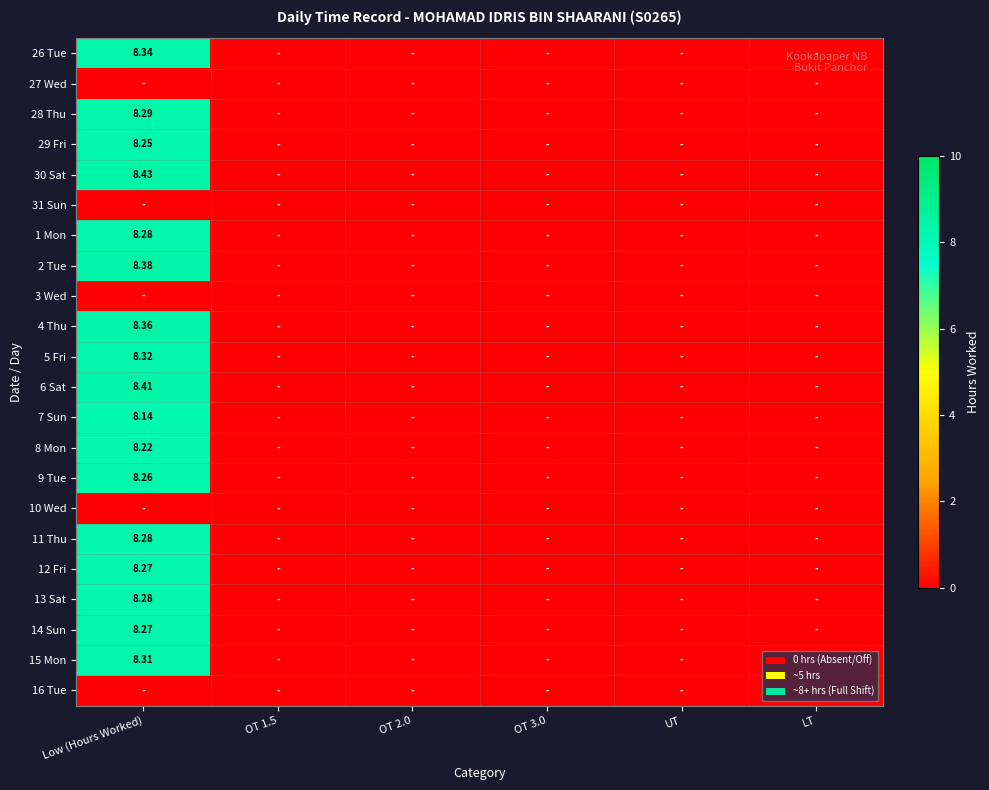

Is it true that 3 Wed equals 0.0 at Low (Hours Worked)?

True